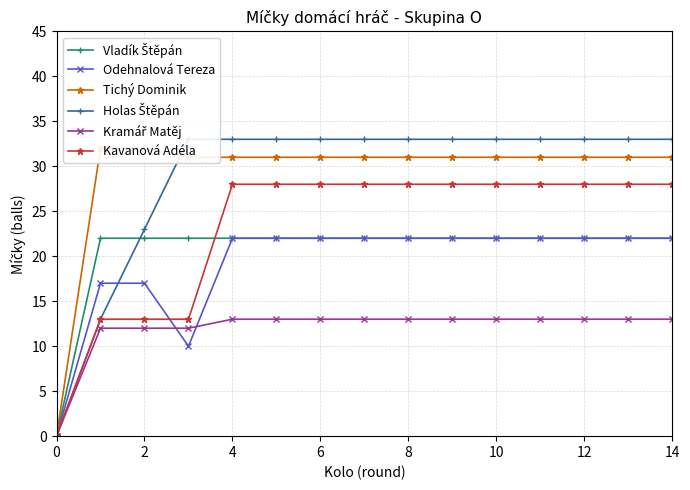

What is the value of the Tichý Dominik point at the 9th from the left?

31